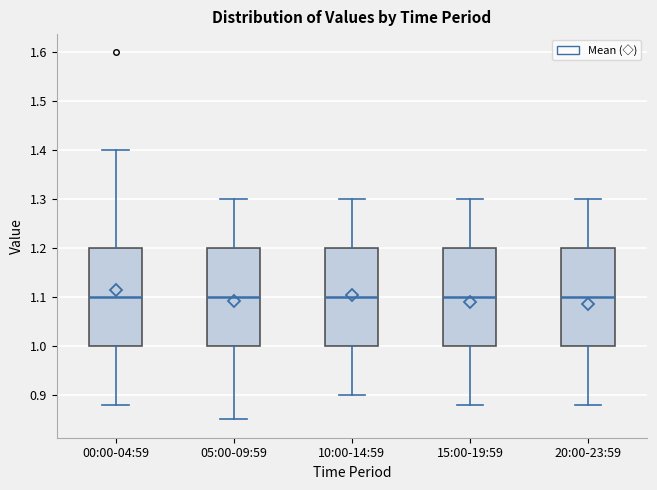

Reading left to right, read every box against the y-axis: the position of its median line, the range the box covers, and the ends of its whiskers. The values are not printed on the chart, so give them approximately, as read against the axis.

00:00-04:59: median 1.10, box 1.00 to 1.20, whiskers 0.88 to 1.40
05:00-09:59: median 1.10, box 1.00 to 1.20, whiskers 0.85 to 1.30
10:00-14:59: median 1.10, box 1.00 to 1.20, whiskers 0.90 to 1.30
15:00-19:59: median 1.10, box 1.00 to 1.20, whiskers 0.88 to 1.30
20:00-23:59: median 1.10, box 1.00 to 1.20, whiskers 0.88 to 1.30